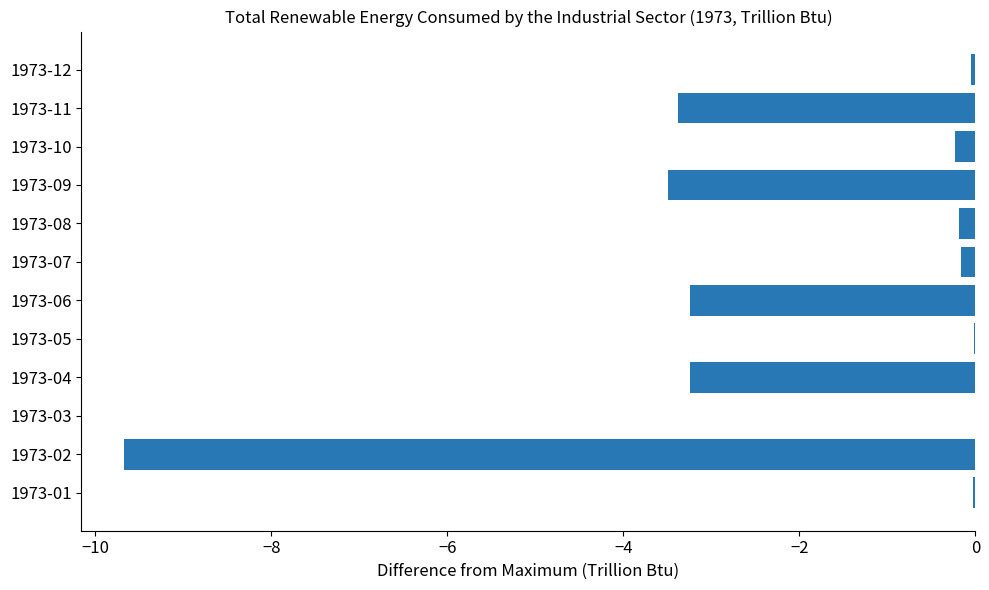

Which has a higher value, 1973-02 or 1973-06?

1973-06